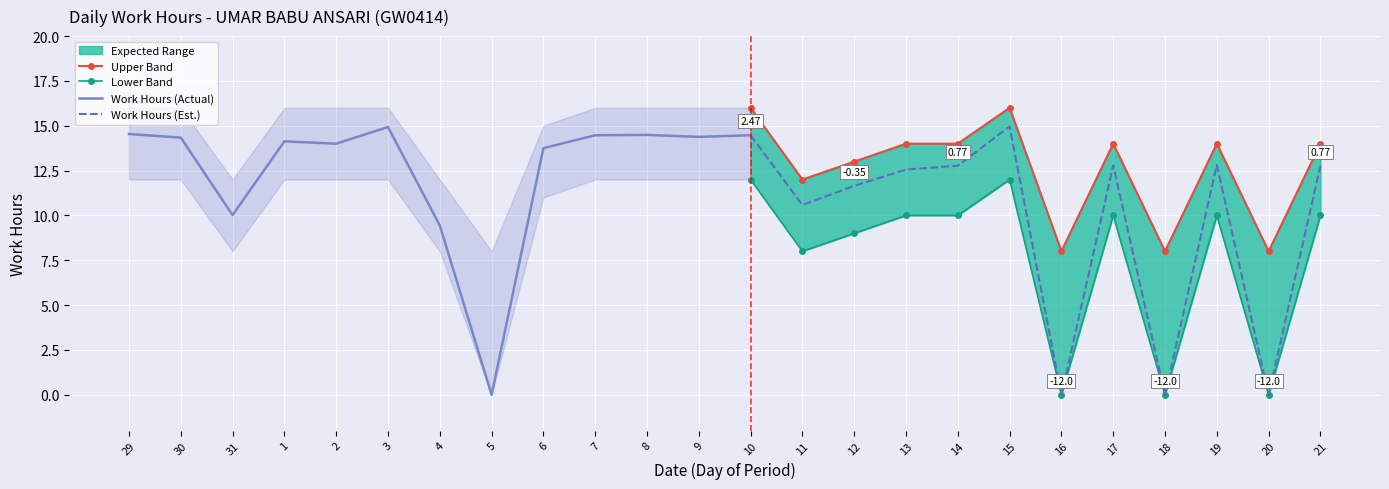

True or false: Upper Band and Work Hours cross at least once.

False